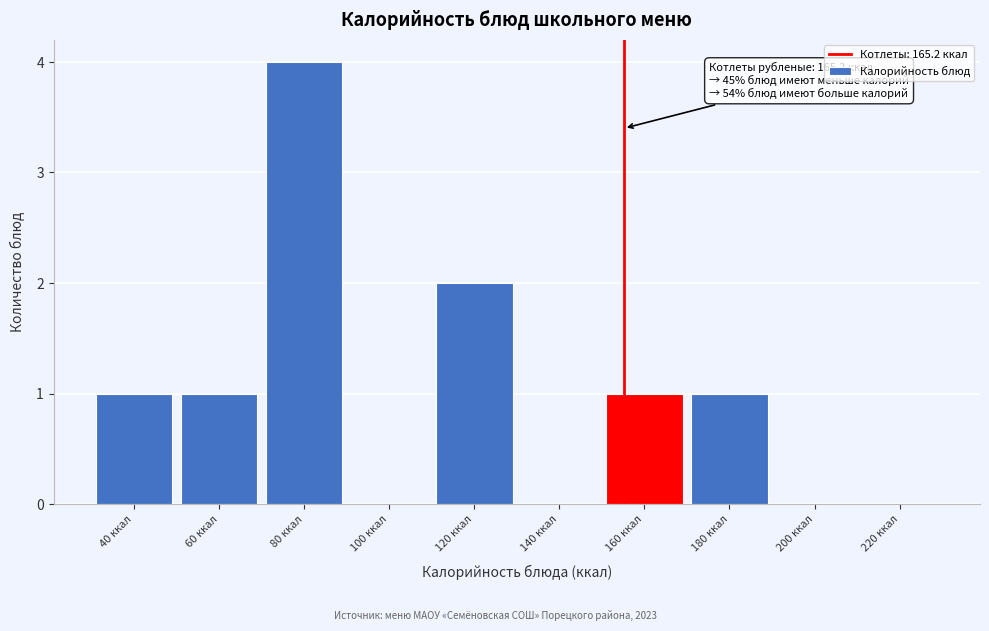

Reading right to left, what are all the values shown in this chart?

220 ккал=0	200 ккал=0	180 ккал=1	160 ккал=1	140 ккал=0	120 ккал=2	100 ккал=0	80 ккал=4	60 ккал=1	40 ккал=1